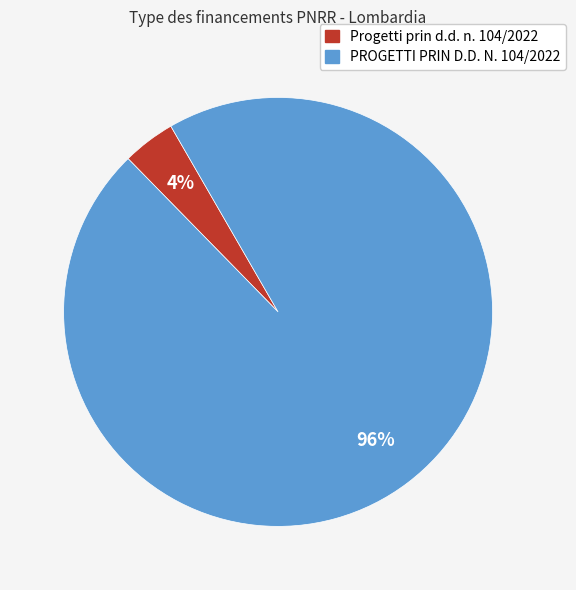

Count the number of slices in the pie.

2